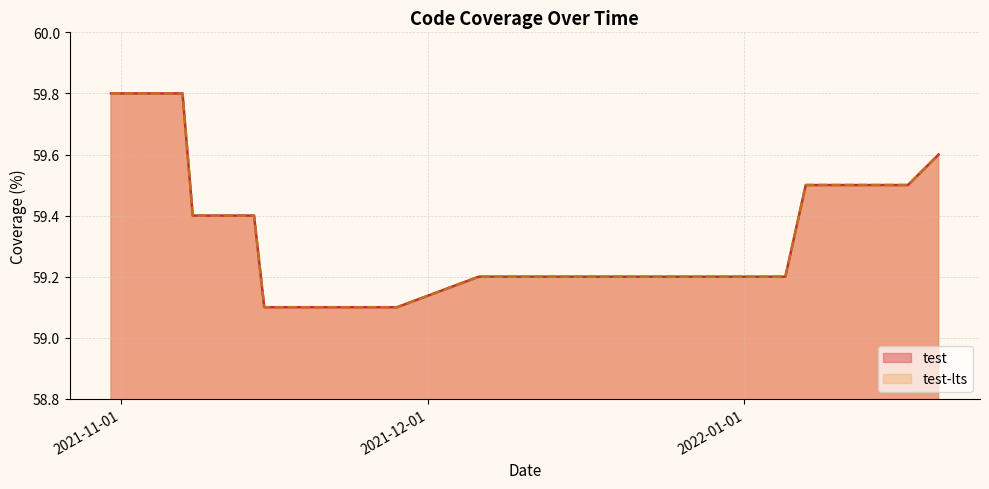

What value does the test-lts series have at 2021-11-21?

59.1